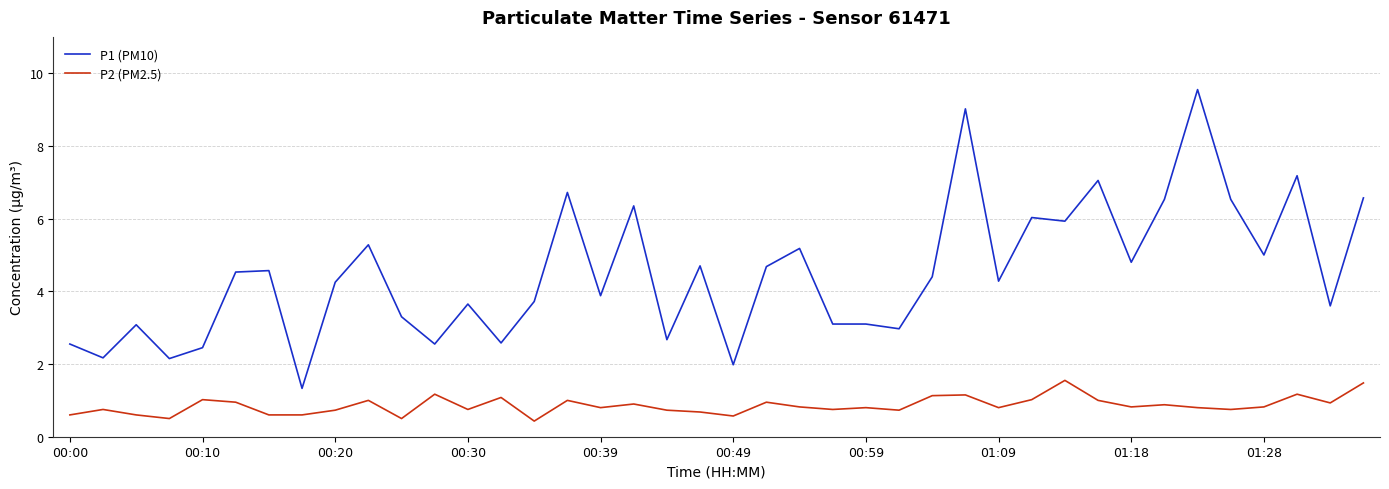

What are all the series names shown in the legend?

P1 (PM10), P2 (PM2.5)